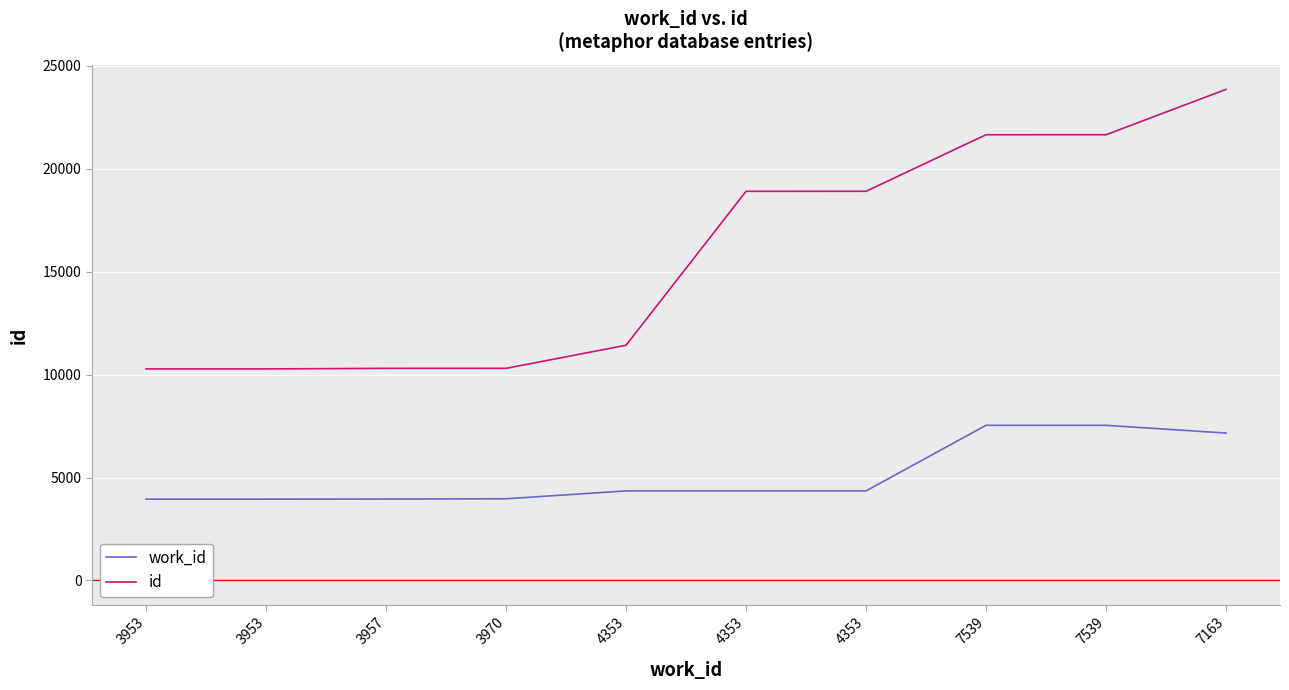

At which category is the sum across all series the highest?

7163